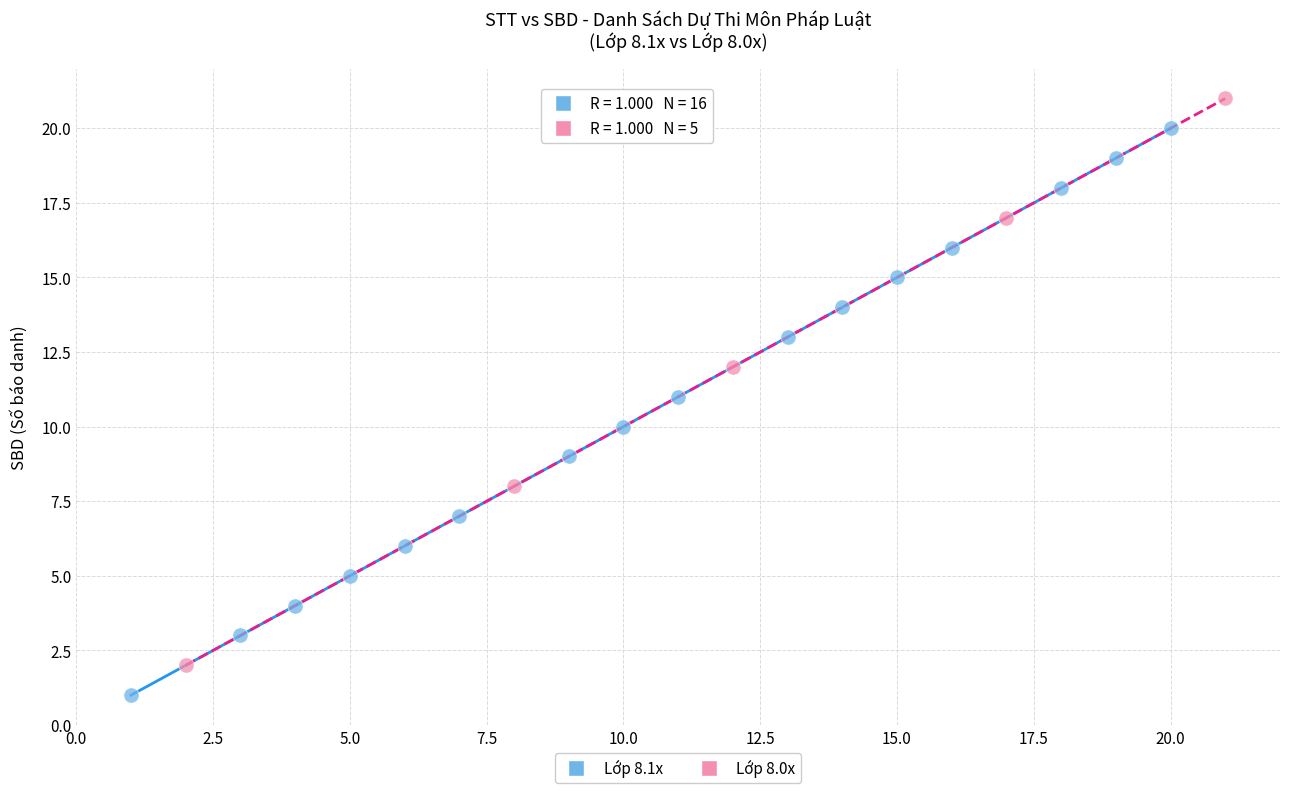

Which series reaches the maximum Y coordinate?

Lớp 8.0x